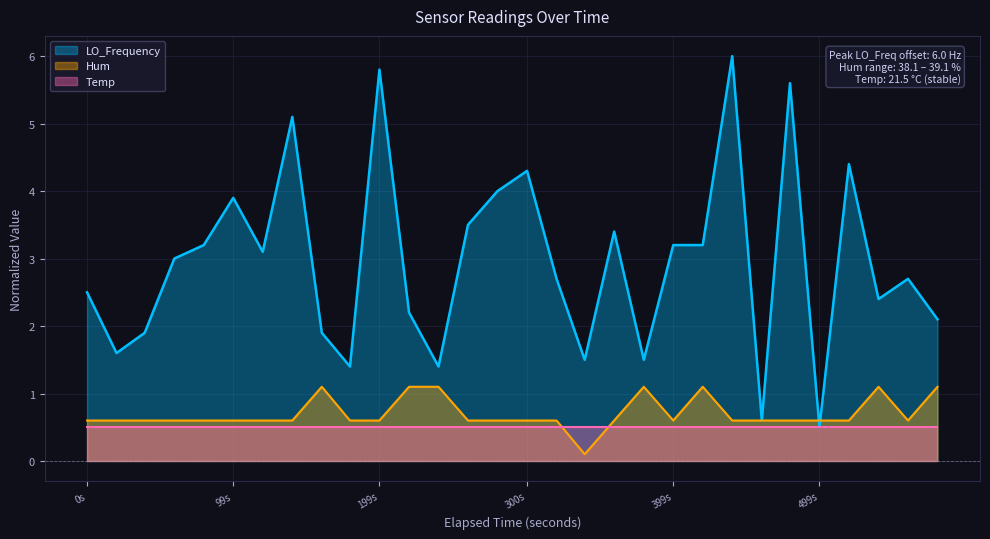

What is the sum of all Hum values?

21.0